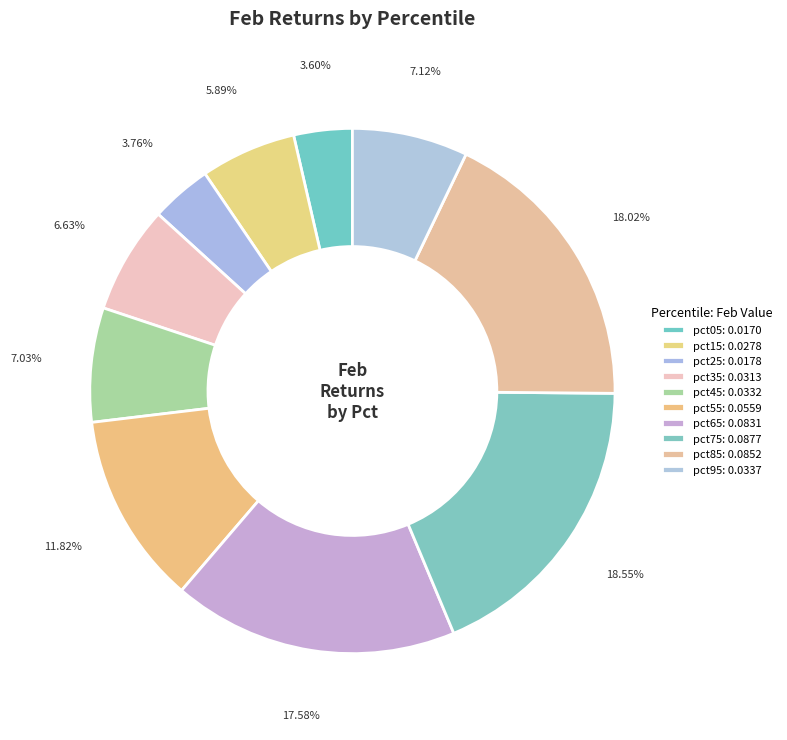

To the nearest percent, what is the average slice percentage?

10%